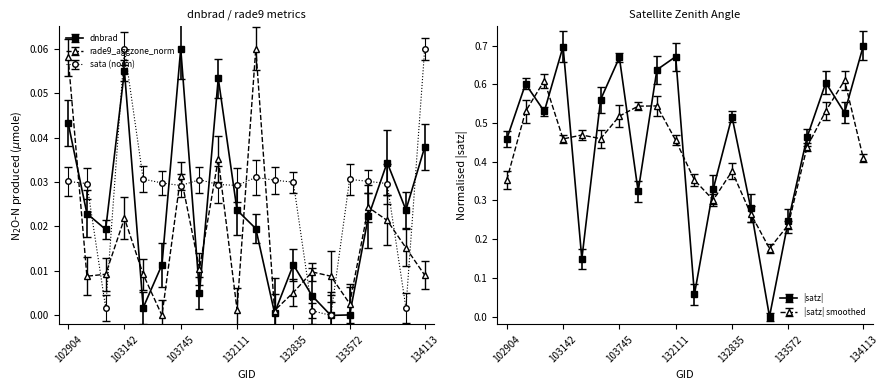

Which series has the largest total across all categories?

satz